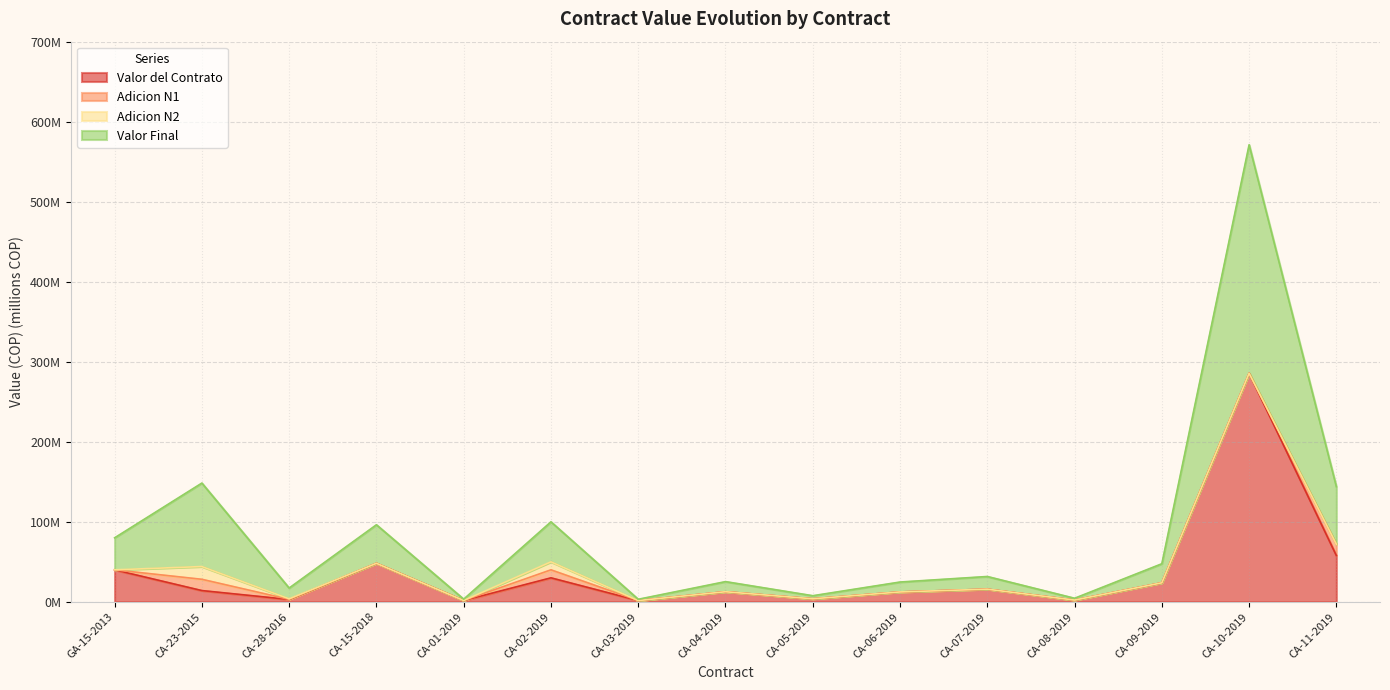

What is the difference between the second highest and minimum values in the Valor del Contrato series?

56.2